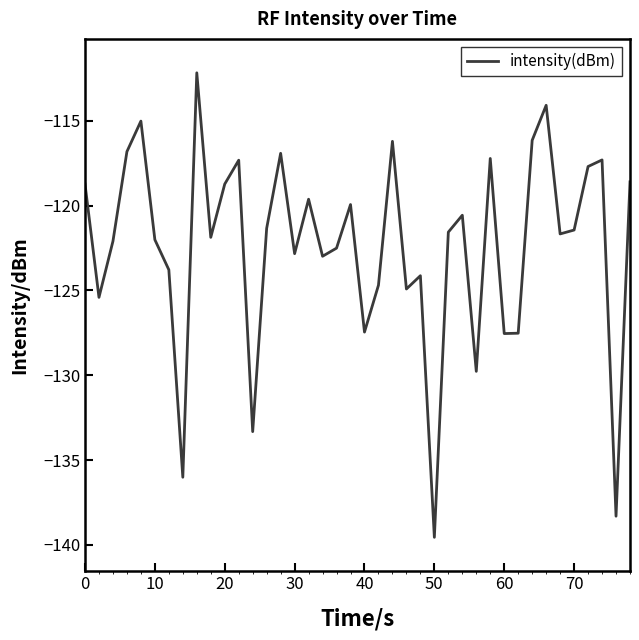

What is the maximum value shown in the chart?

-112.2